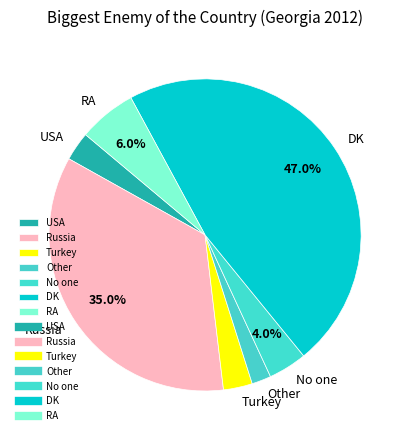

To the nearest percent, what percentage of the pie is RA?

6%